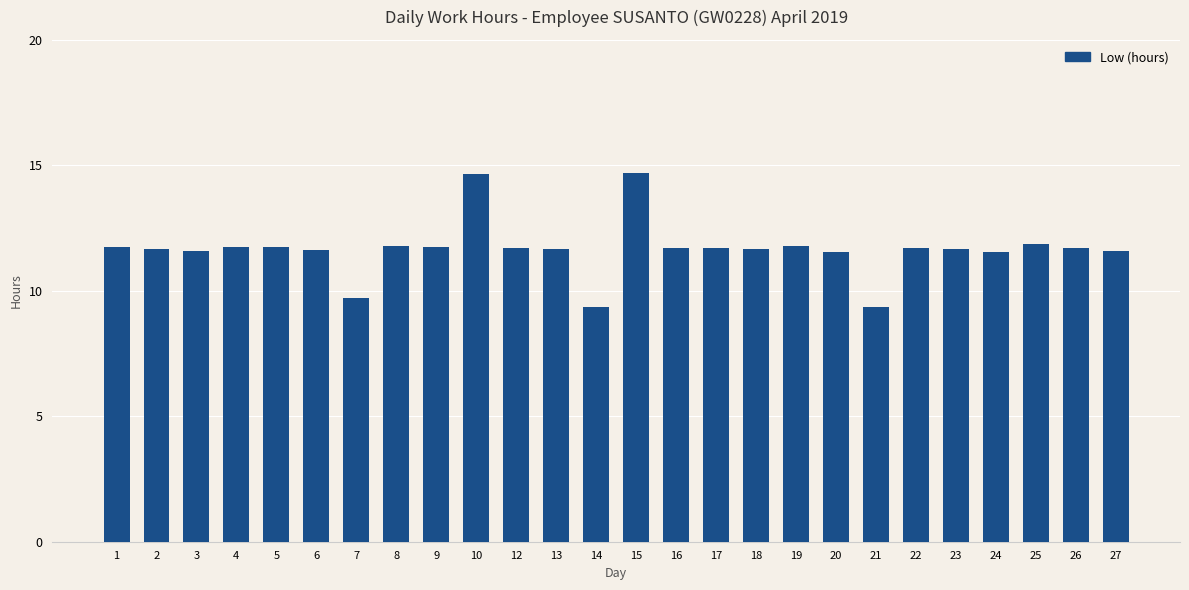

The chart shows a value of 3.7 at 16. True or false?

False